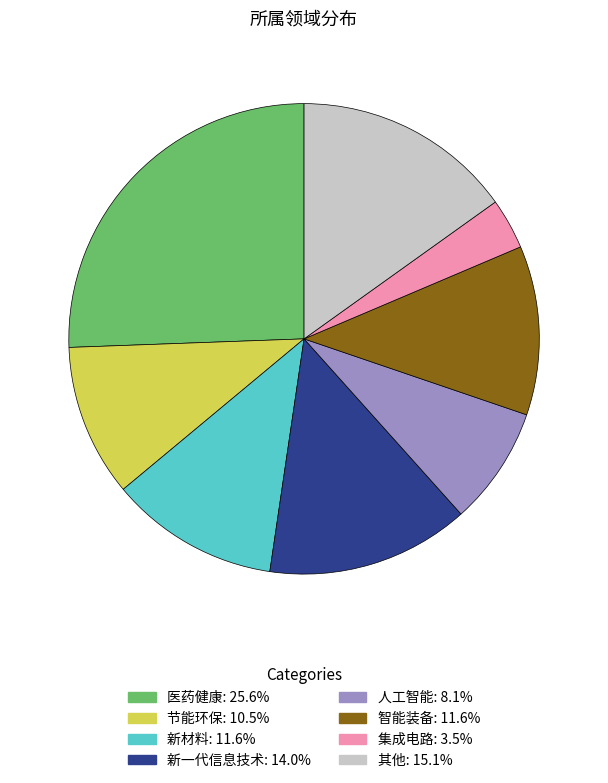

How many segments does this pie chart have?

8